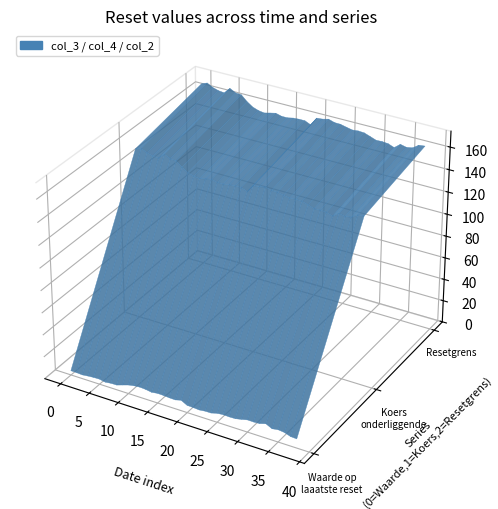

Reading left to right, what are all the values shown in this chart?

col_2: 3.8	3.7	3.3	4.0	4.4	4.5	3.5	4.1	4.2	6.0	7.7	8.8	9.2	8.9	8.0	8.7	8.6	8.1	8.0	9.4	6.5	6.3	5.8	6.5	6.5	8.0	8.6	8.3	8.5	9.6	10.9	10.8	11.2	12.8	10.1	10.9	10.3	8.4	8.1
col_3: 168.1	170.0	167.3	165.7	165.1	170.5	167.7	167.3	162.5	158.9	157.1	156.3	157.6	158.7	157.3	157.3	158.4	158.8	158.8	156.4	163.8	164.3	165.6	163.9	163.8	162.5	161.4	161.9	161.6	159.7	157.8	158.0	157.5	155.5	159.7	158.5	159.4	163.1	163.7
col_4: 154.2	156.0	153.5	152.0	151.5	156.4	153.8	153.5	149.1	145.8	144.1	143.4	144.6	145.6	144.3	144.3	145.3	145.7	145.7	143.5	150.3	150.7	151.9	150.4	150.2	149.1	148.1	148.6	148.2	146.5	144.8	144.9	144.5	142.6	146.5	145.4	146.3	149.7	150.2